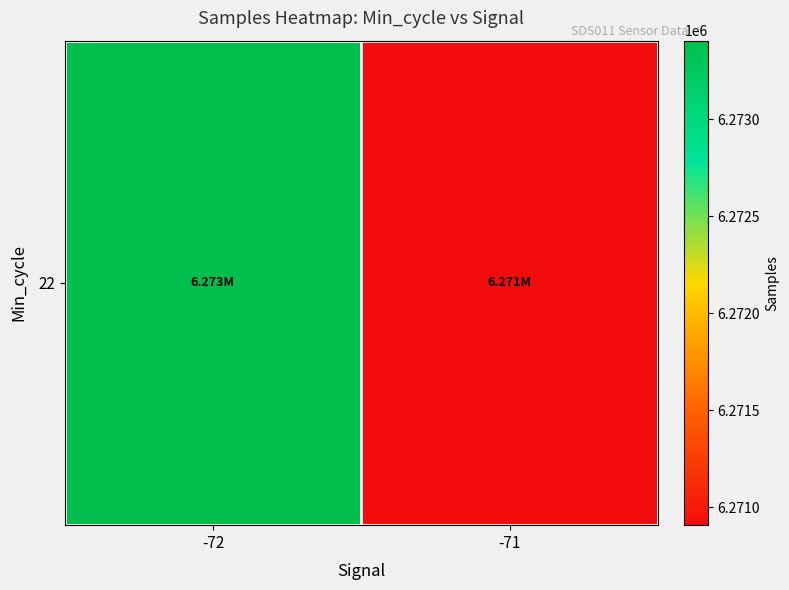

List the labels in order of value, smallest first.

-71, -72